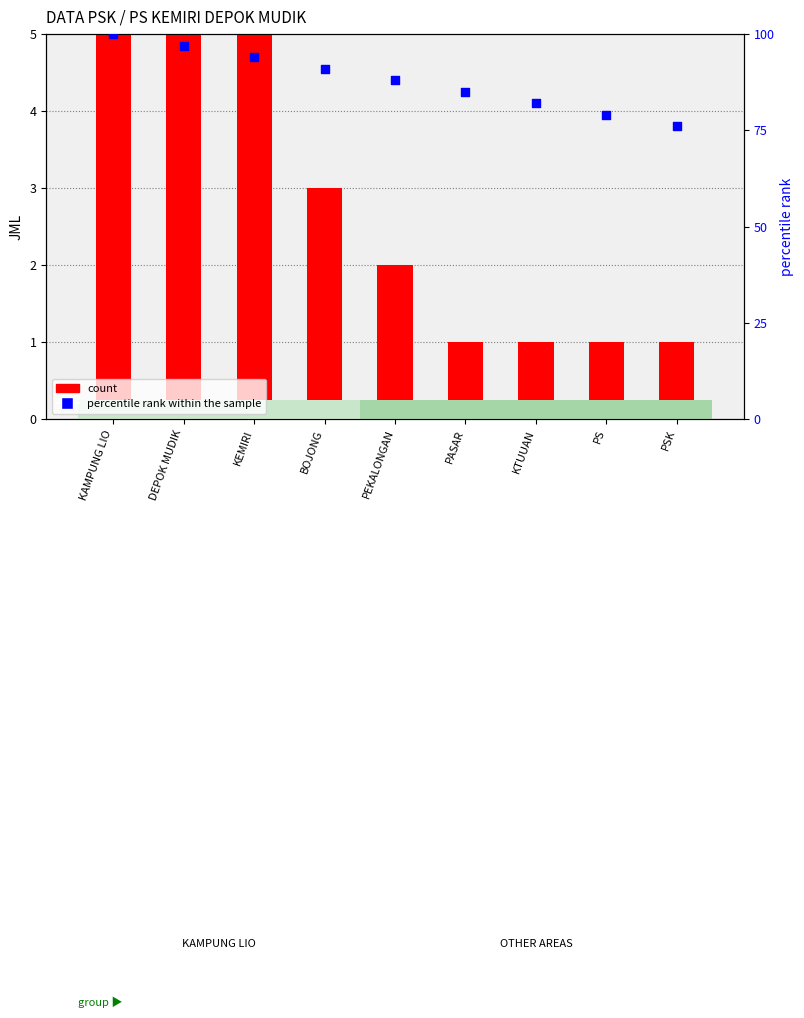

At which category is the sum across all series the highest?

KAMPUNG LIO